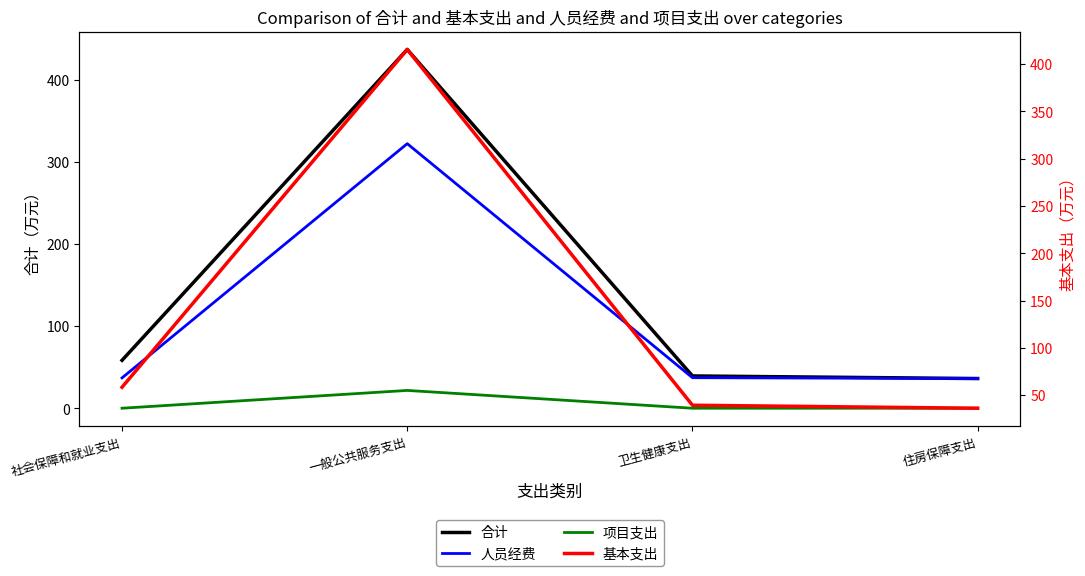

What is the maximum value shown in the chart?

437.2